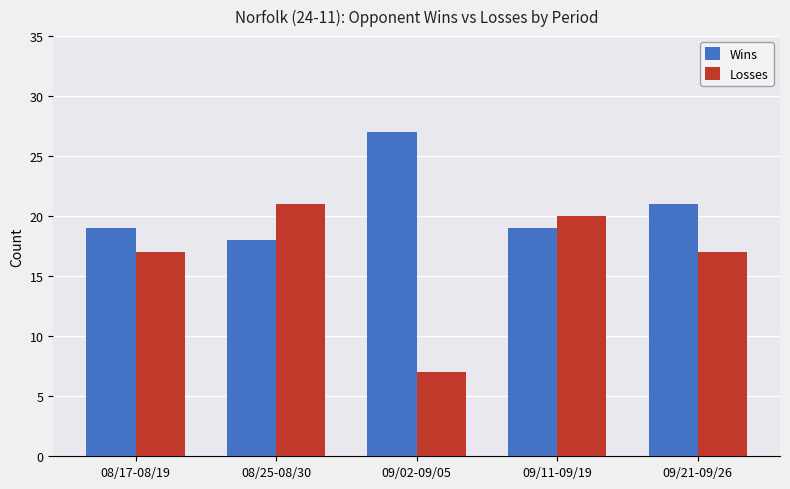

What position from the right is 09/21-09/26?

1